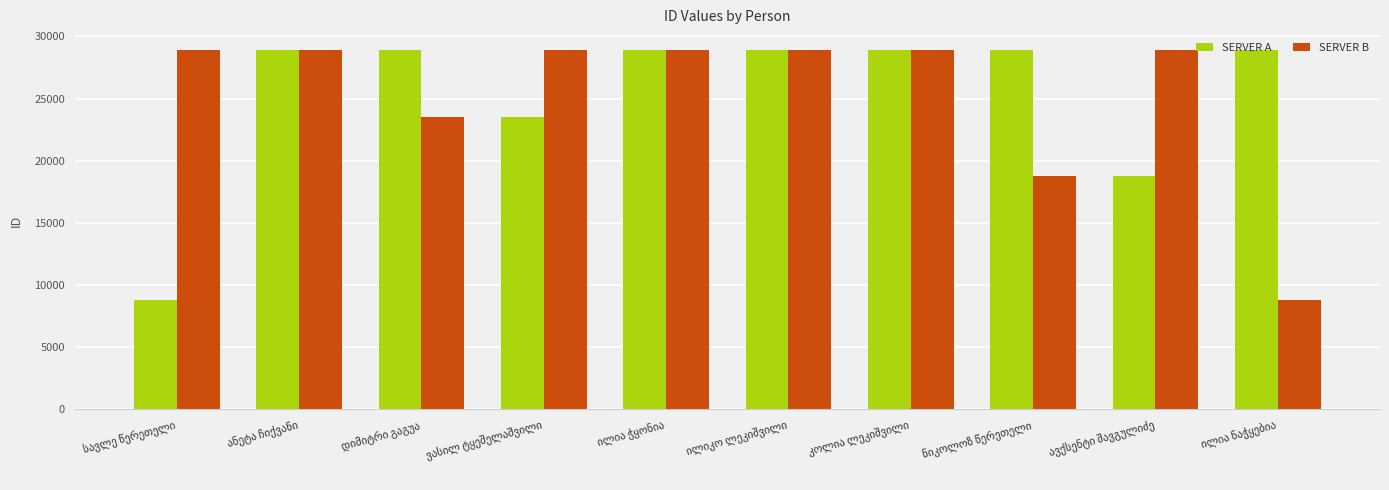

At how many categories does at least one series exceed 11141?

10